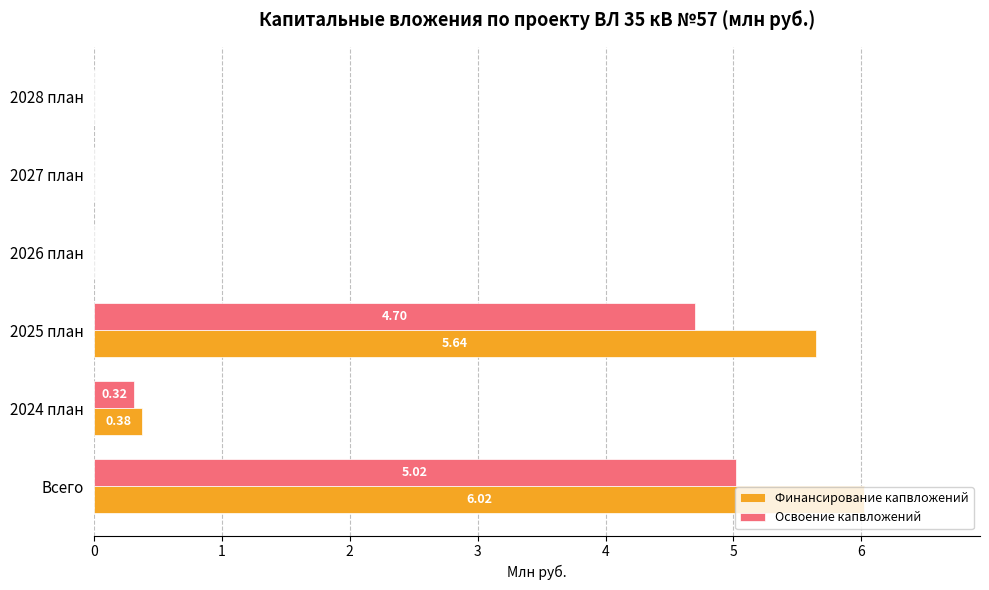

Which label corresponds to the largest value in the chart?

Всего